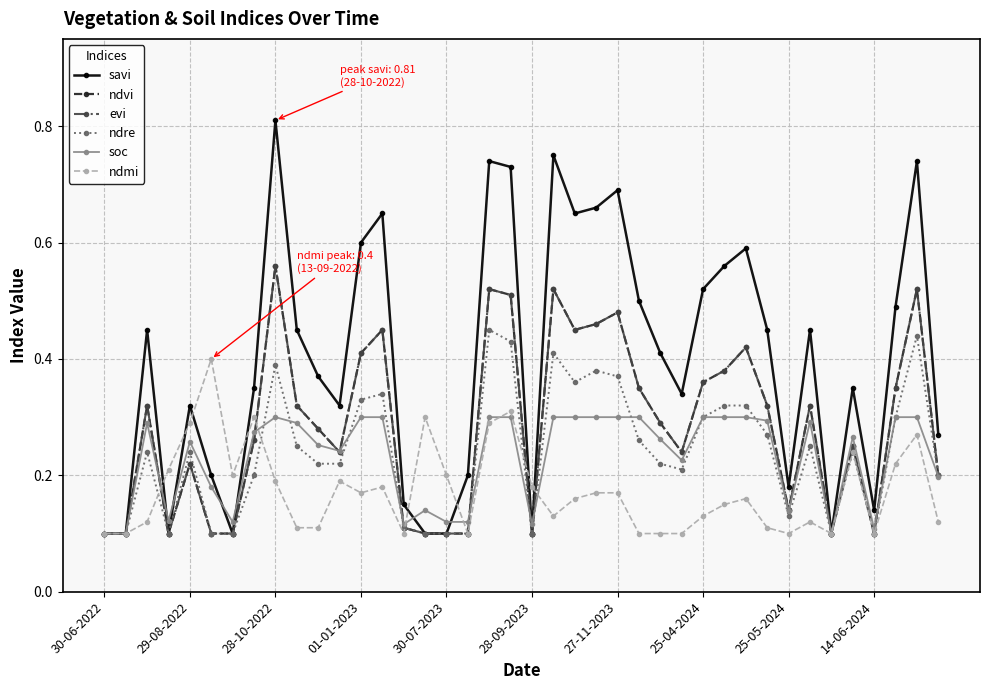

Is this an area chart (filled region under the line)?

No